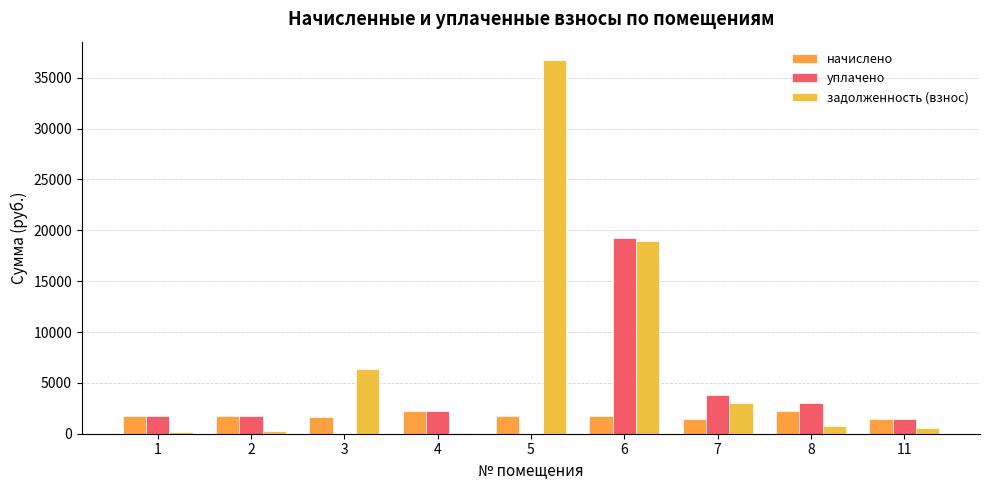

Rank the categories by начислено value from lowest to highest.

7, 11, 3, 1, 5, 2, 6, 8, 4